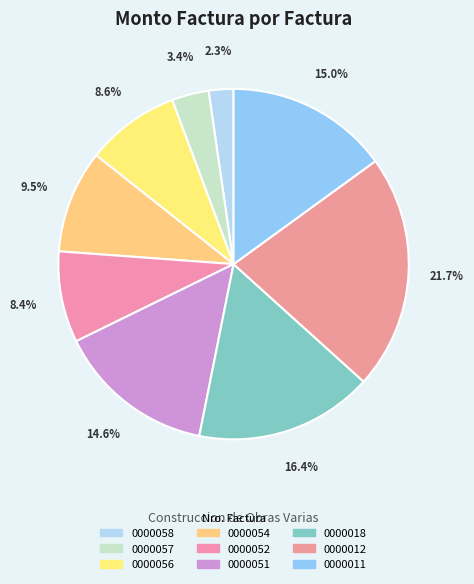

How many slices are in this pie chart?

9